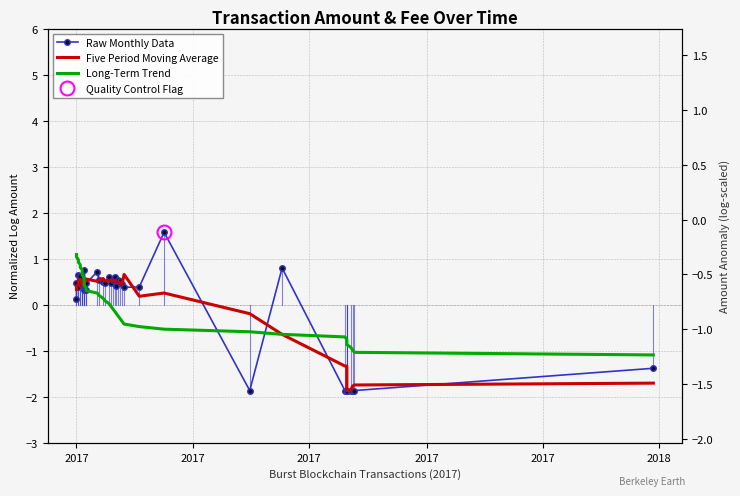

Is this an area chart (filled region under the line)?

No